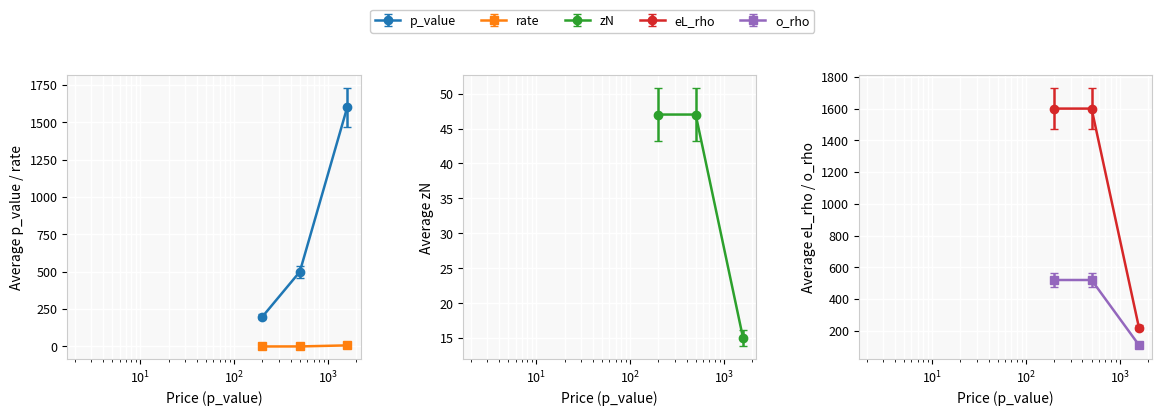

Is the value of eL_rho at 1600 greater than the value of zN at 1600?

No